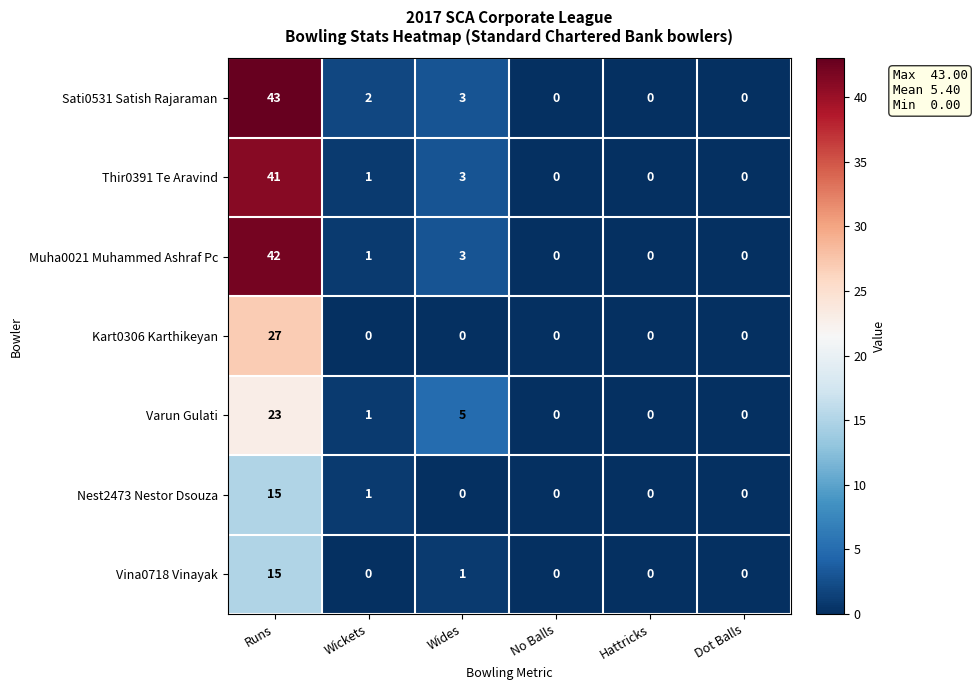

At which label is Muha0021 Muhammed Ashraf Pc closest to 21?

Wides